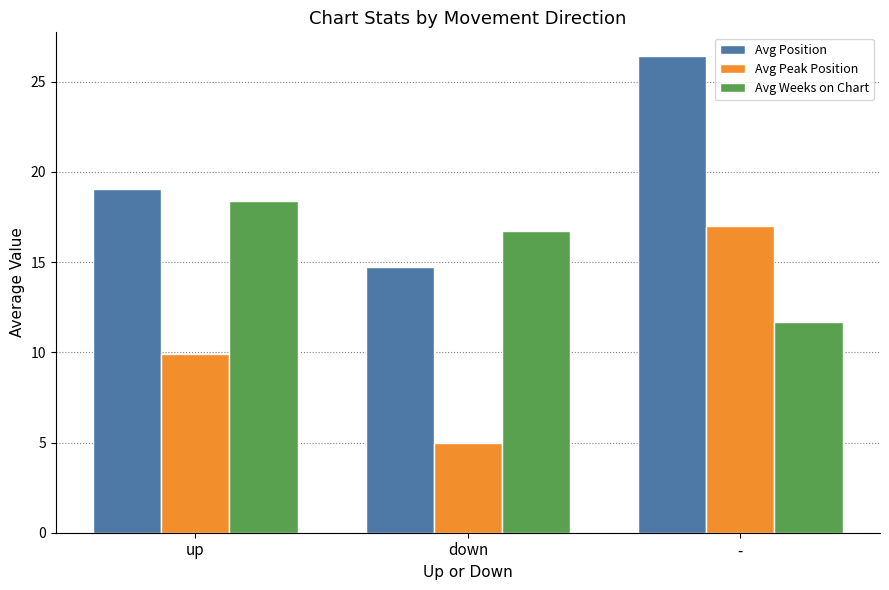

How many series are shown in this chart?

3